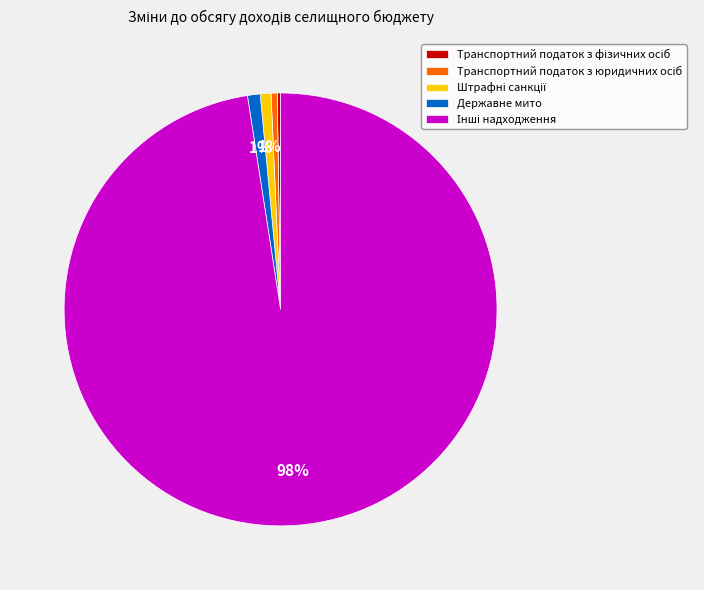

Is there any slice that represents more than half of the pie?

Yes